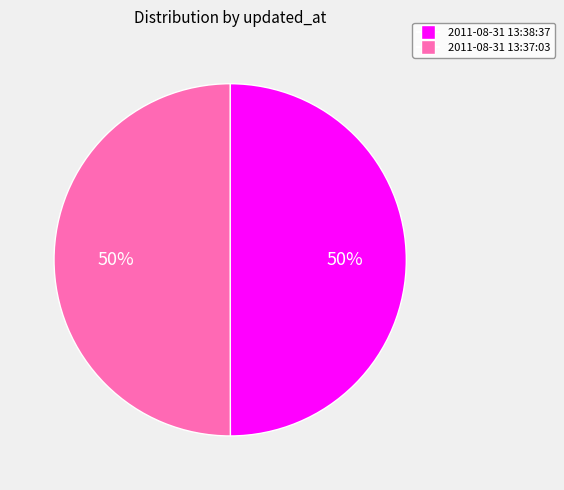

To the nearest percent, what is the average slice percentage?

50%